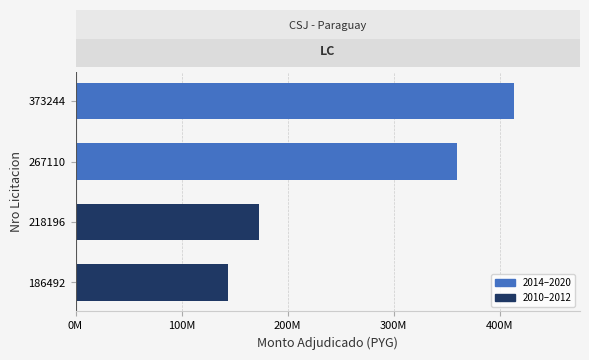

What is the sum of all values?

1090620000